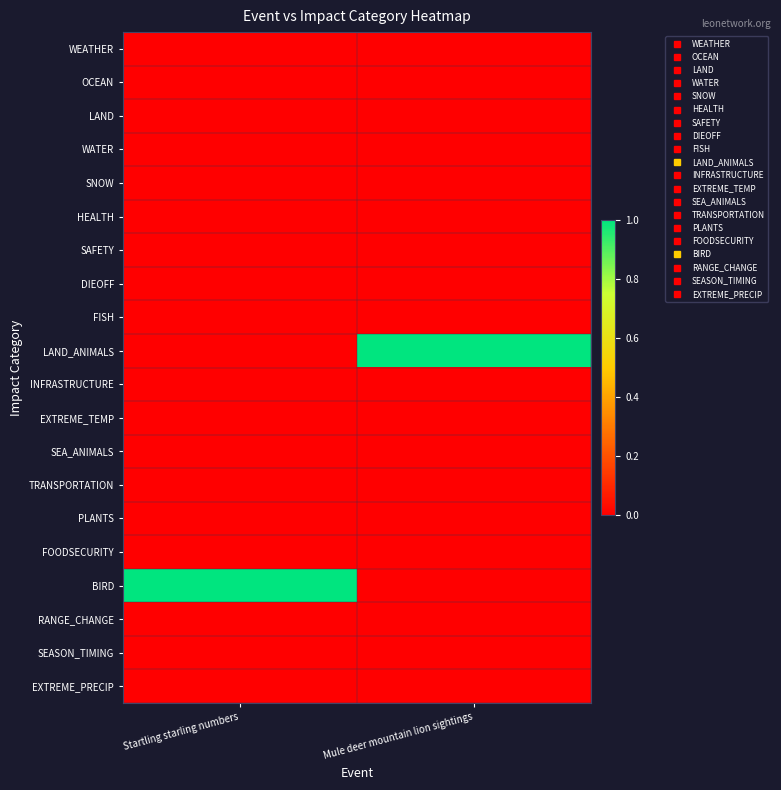

Count the number of data series in this chart.

20